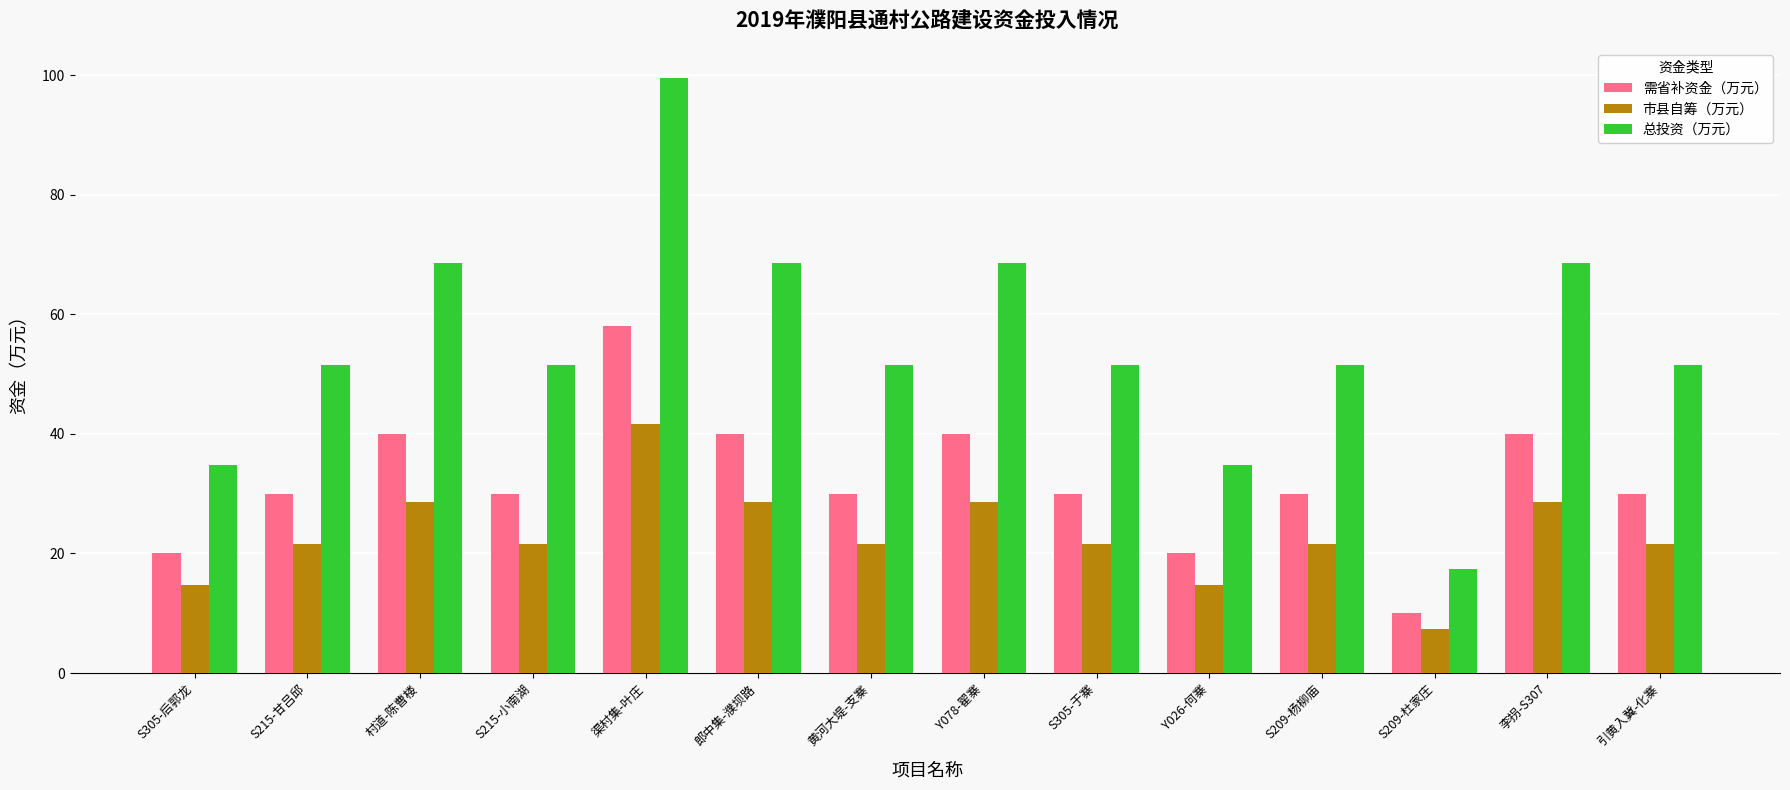

Between 渠村集-叶庄 and S305-于寨, which series saw the biggest shift?

总投资（万元）